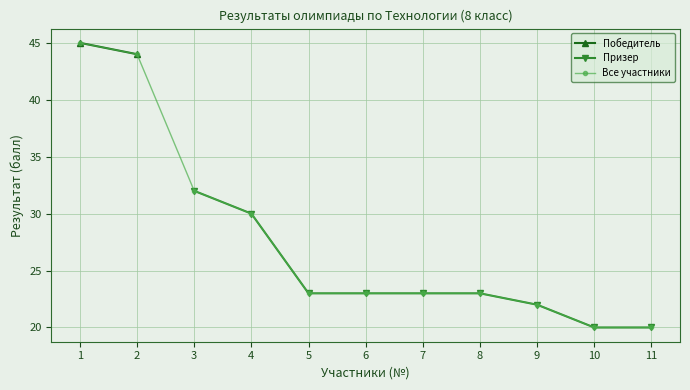

The Призер series shows 10 at 5. True or false?

False